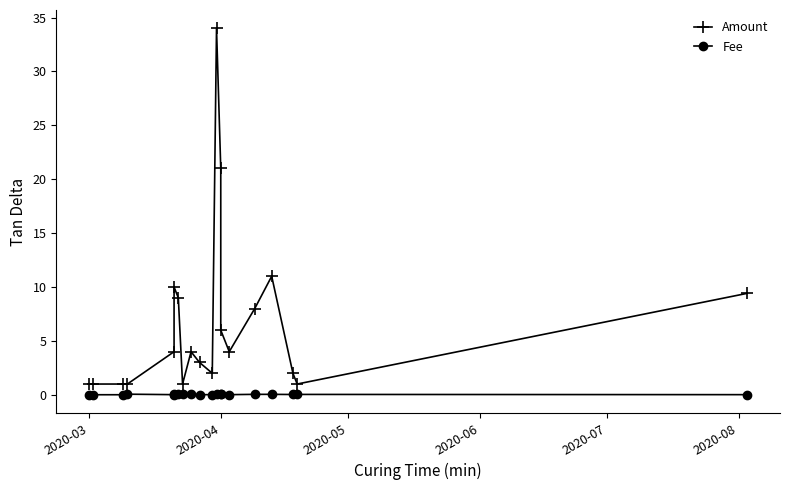

True or false: Fee has more than 0 interior local peaks.

True